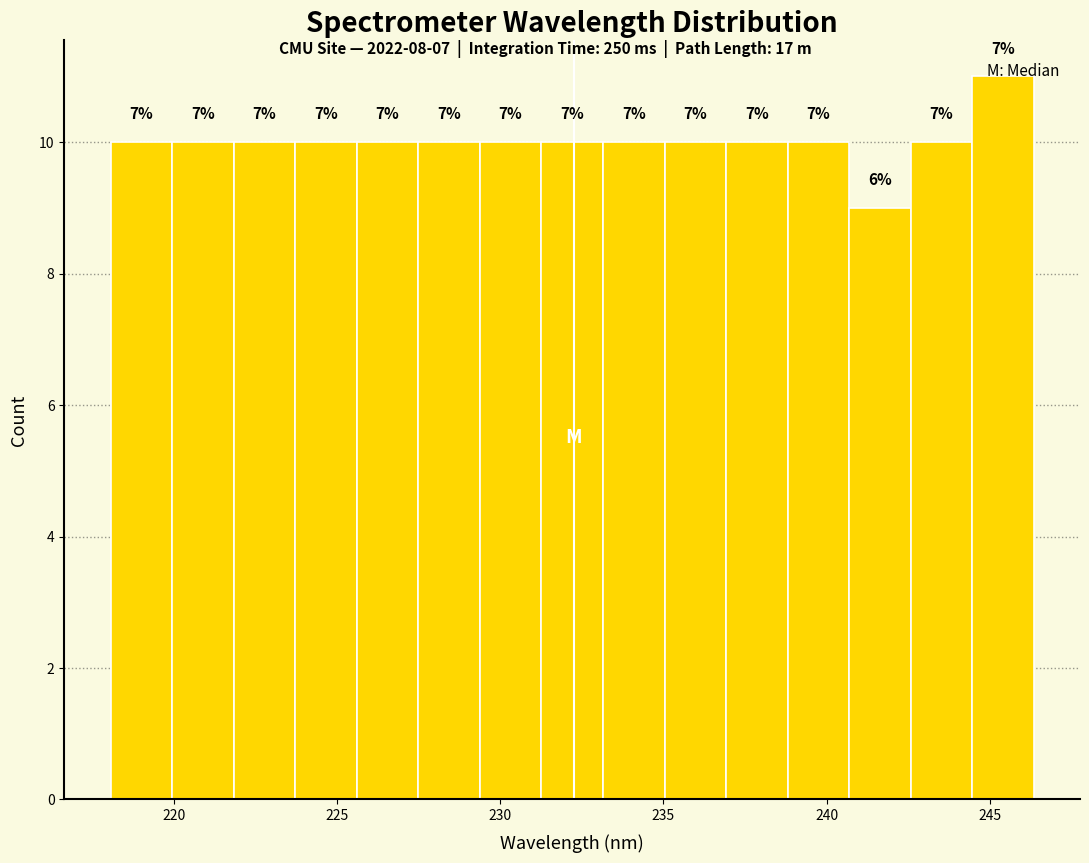

Around what value on the x-axis is the tallest bar? Give the approximate position of its centre, as read against the axis.

245.5